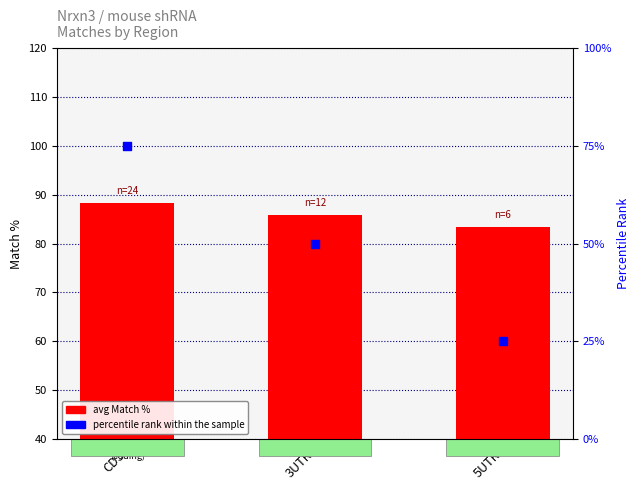

At which category is the sum across all series the highest?

CDS